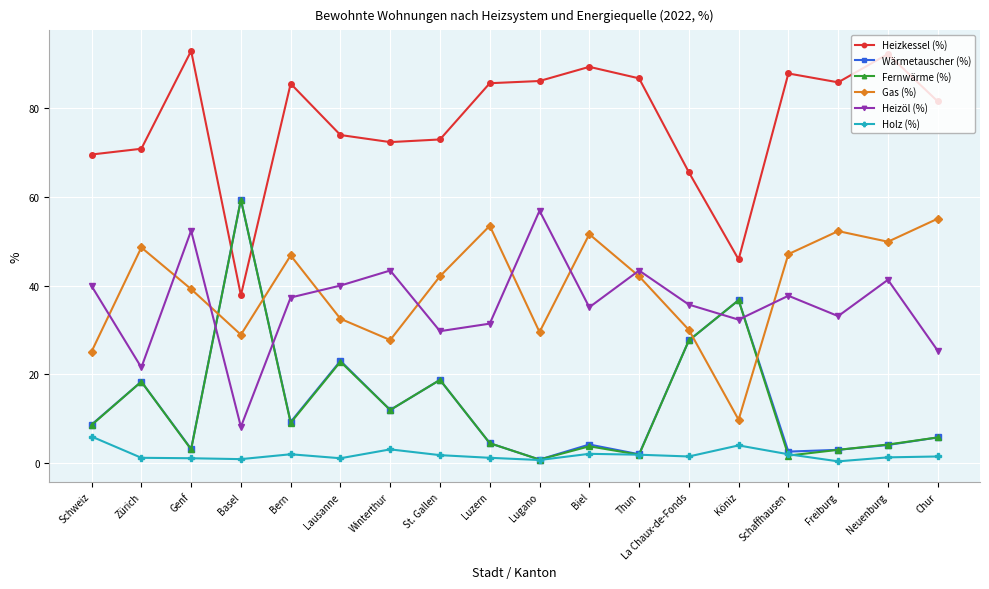

Is the value of Wärmetauscher (%) at Luzern greater than the value of Gas (%) at Genf?

No